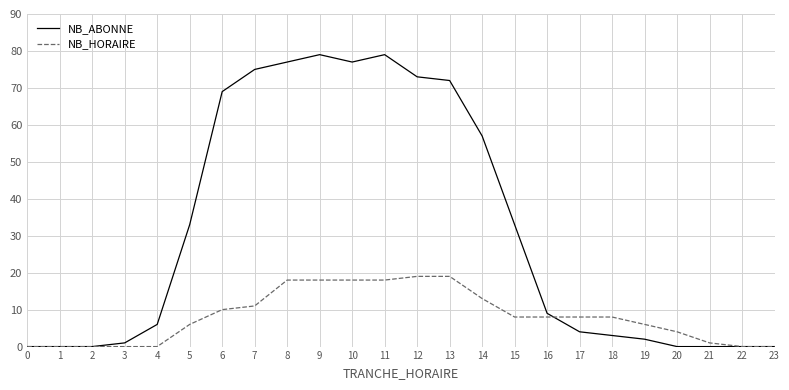

Which series has the largest range (max minus min)?

NB_ABONNE